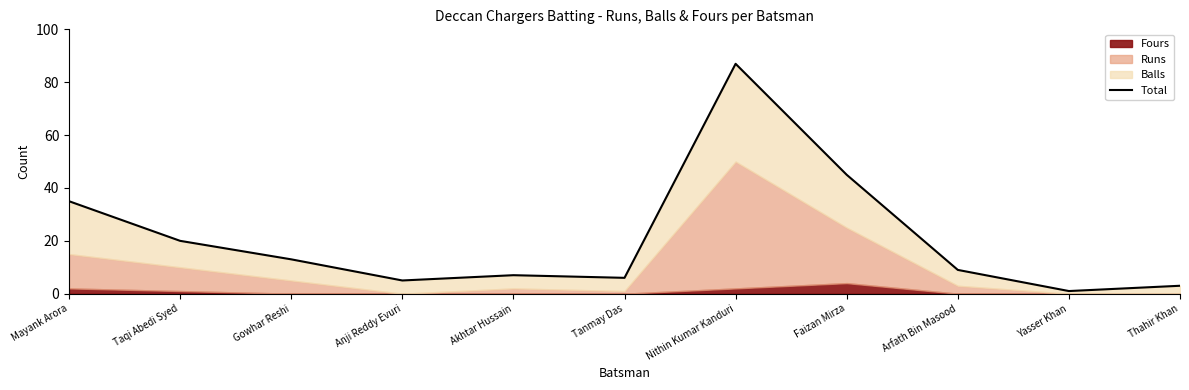

How many values are below 9?

5